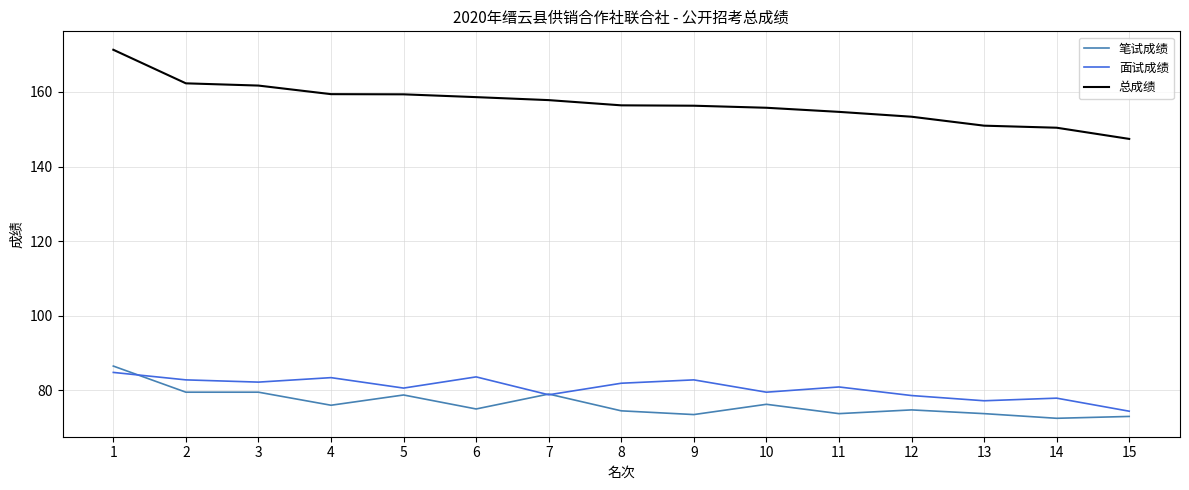

After their last crossing, which series has the higher values: 笔试成绩 or 面试成绩?

面试成绩